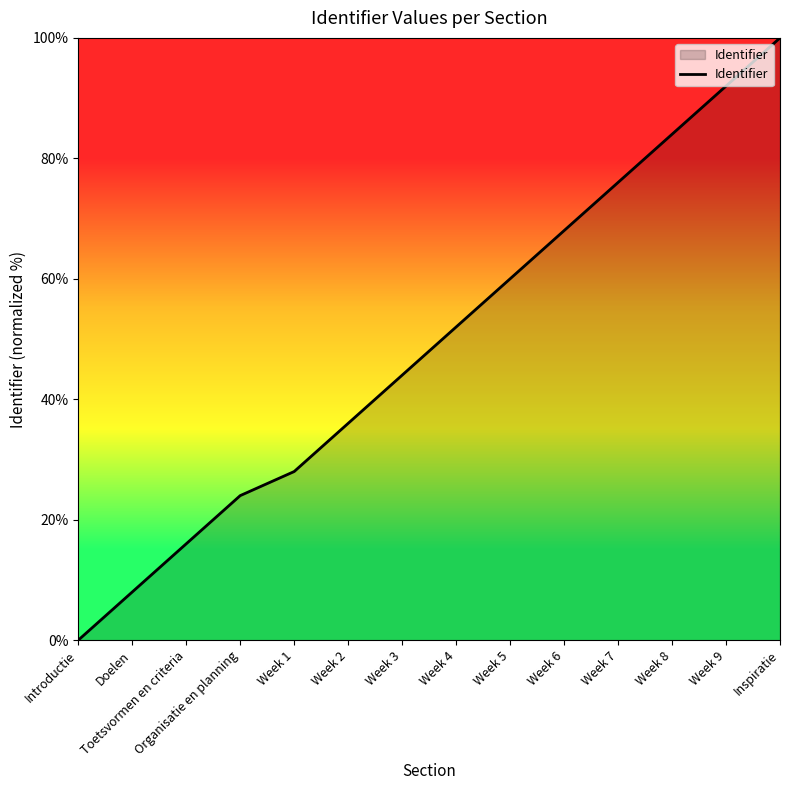

Reading left to right, list all the values displayed in this chart.

0.0	8.0	16.0	24.0	28.0	36.0	44.0	52.0	60.0	68.0	76.0	84.0	92.0	100.0